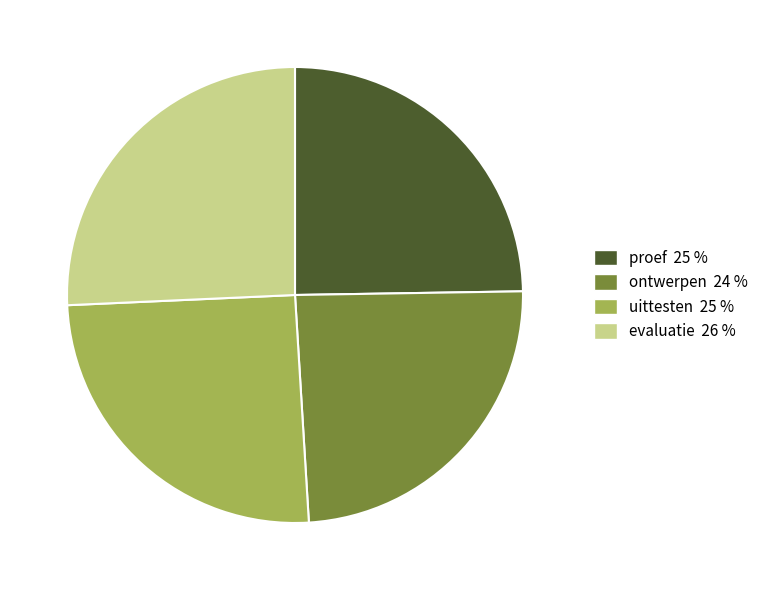

Between proef and uittesten, which is larger?

uittesten